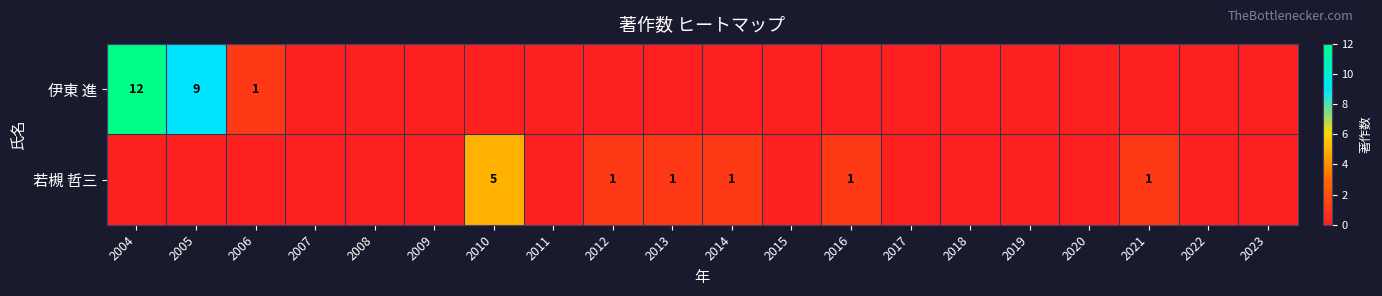

At which category is the sum across all series the highest?

2004